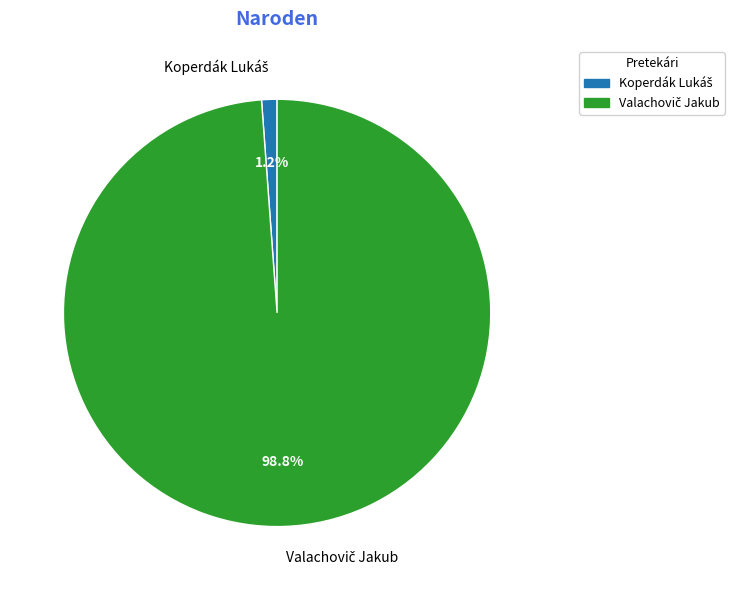

Count the number of slices in the pie.

2